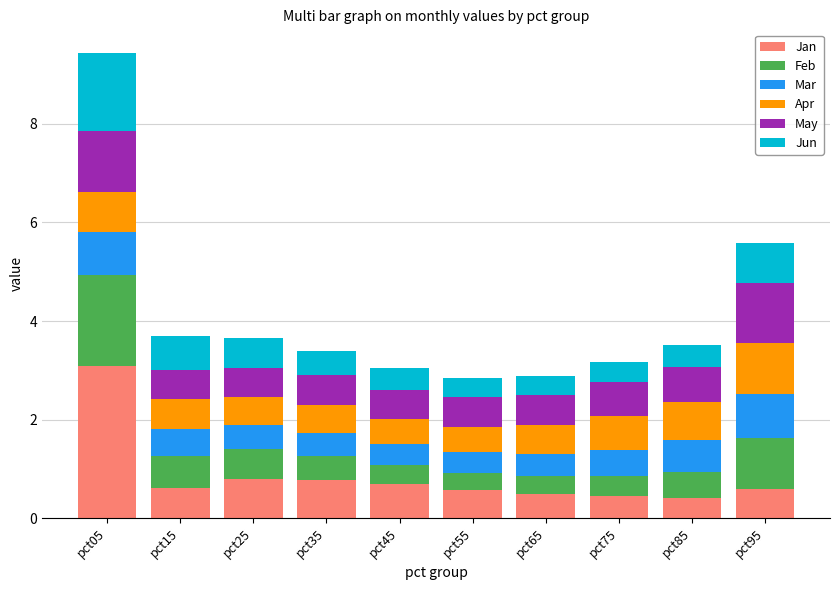

How many bars are there in total?

10